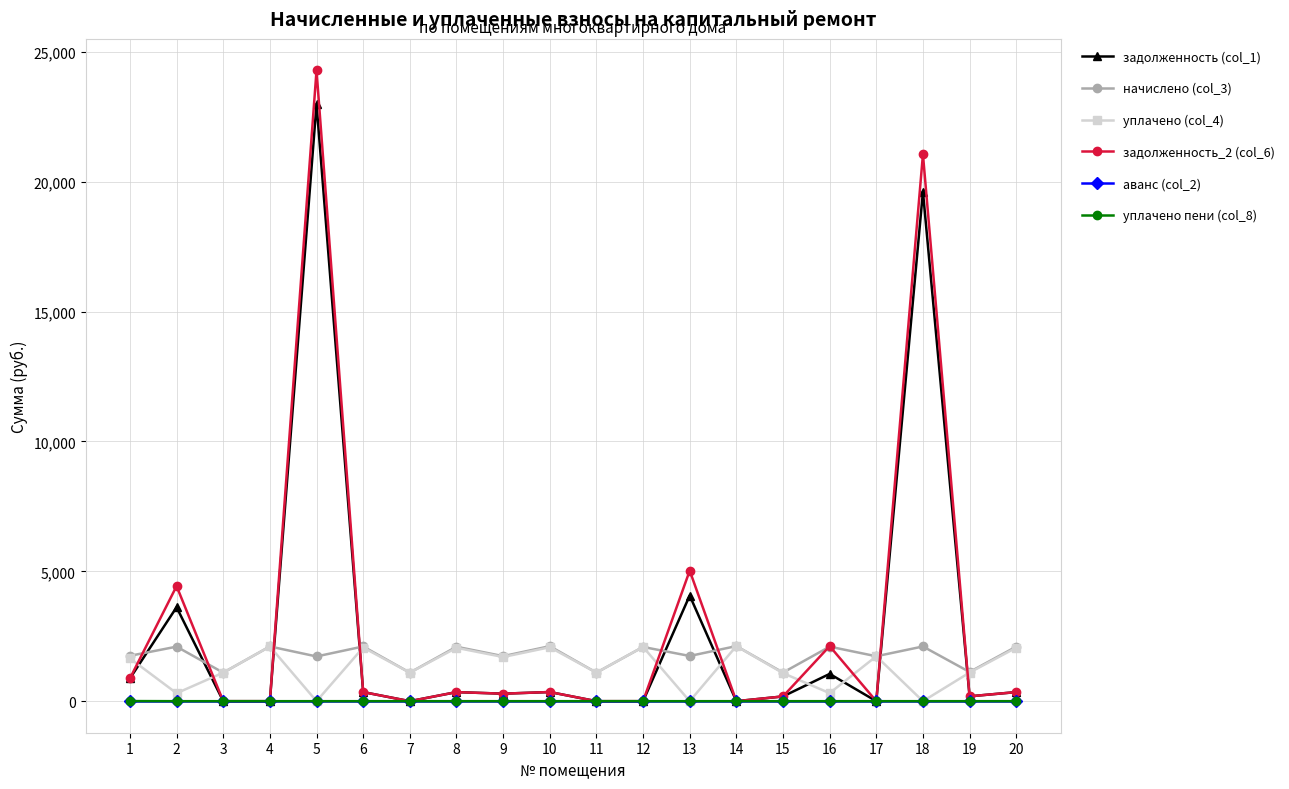

How many values in the начислено (col_3) series exceed 2088?

10